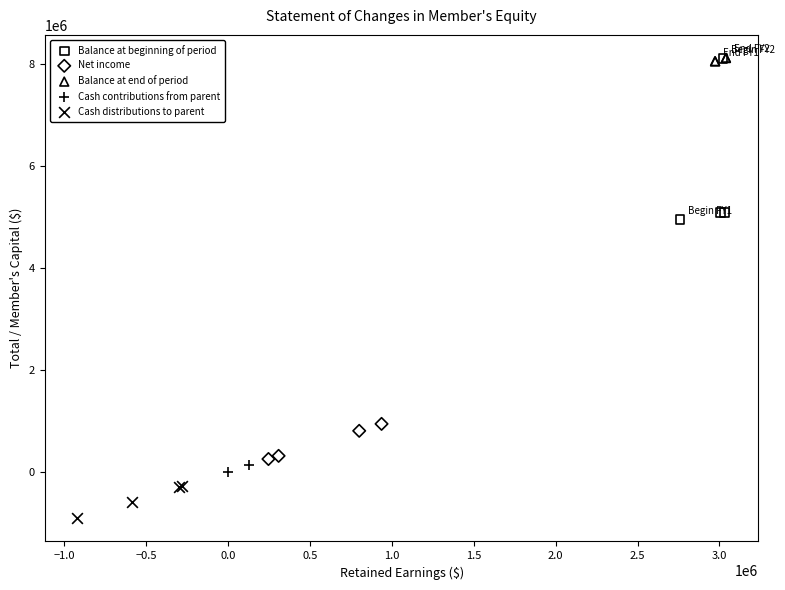

Which series has the widest spread of Y values?

Balance at beginning of period